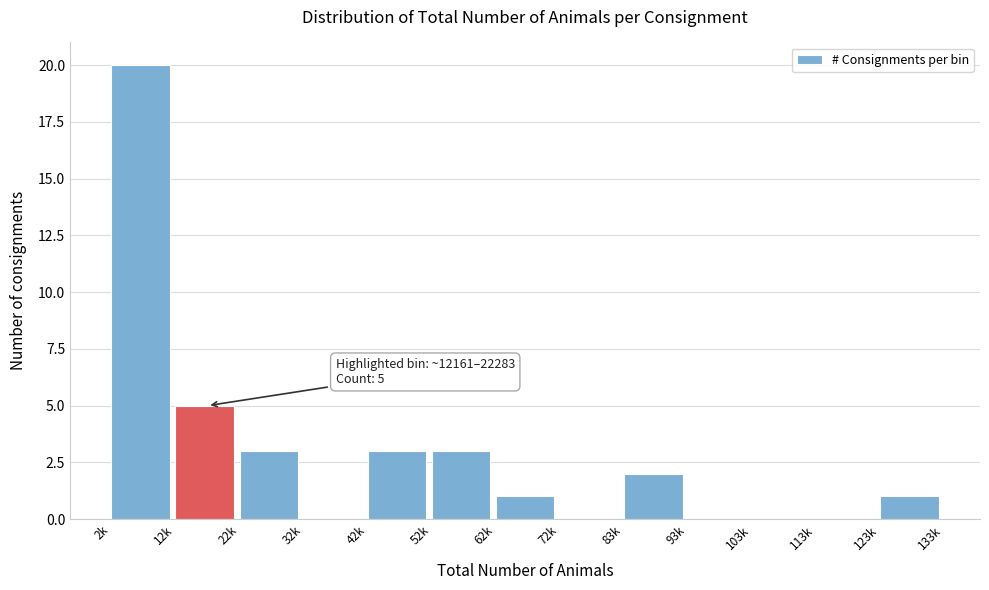

Reading left to right, transcribe all the data shown in this chart.

2k=20	12k=5	22k=3	32k=0	42k=3	52k=3	62k=1	72k=0	83k=2	93k=0	103k=0	113k=0	123k=1